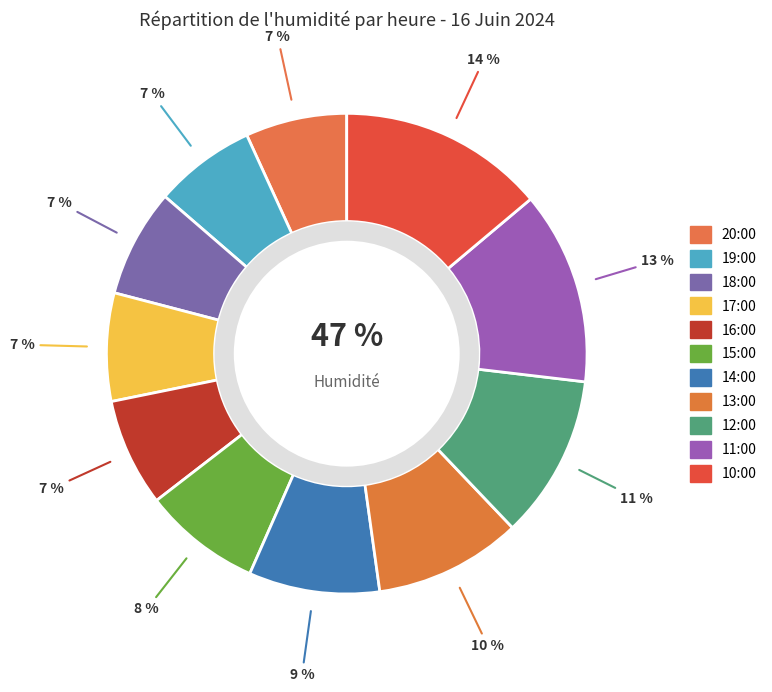

Count the number of slices in the pie.

11